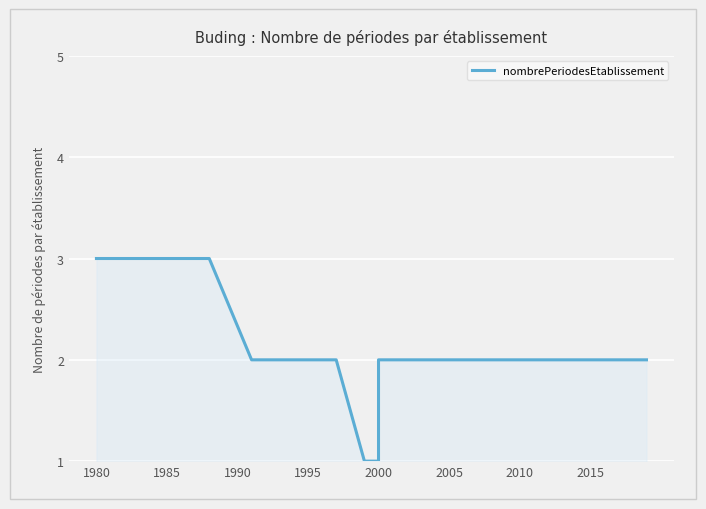

How many data points are less than 2?

2